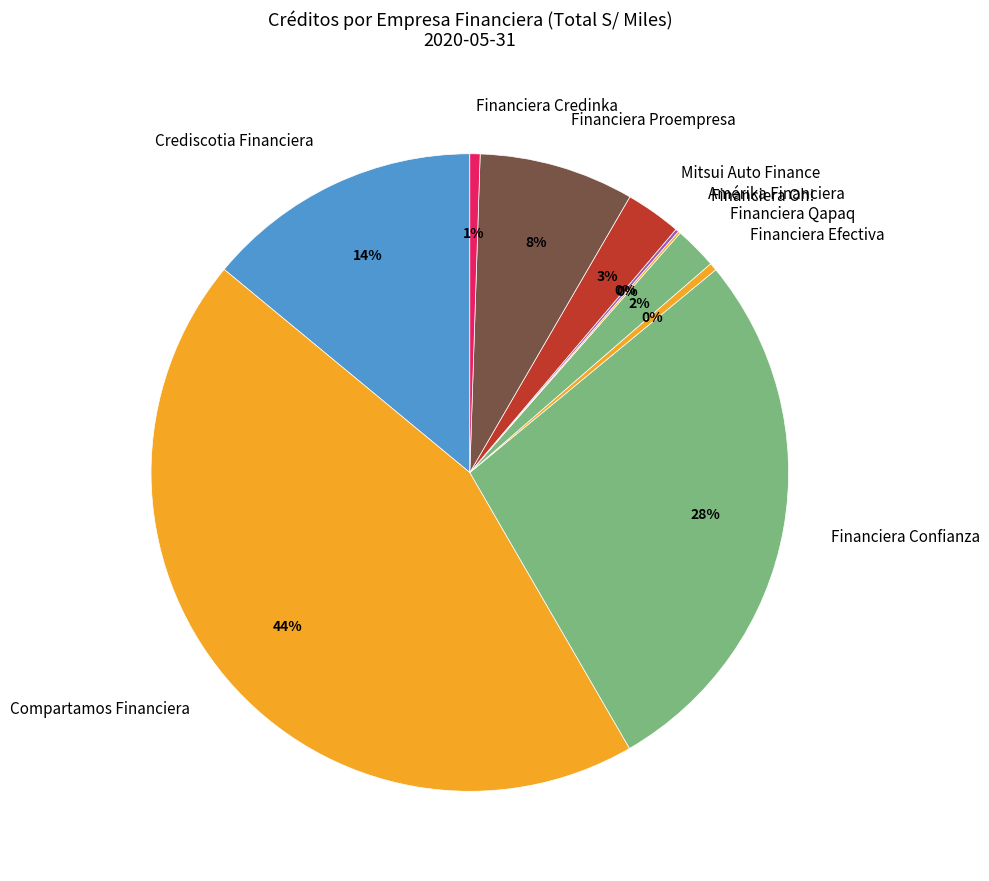

True or false: Financiera Proempresa accounts for 16% of the total.

False